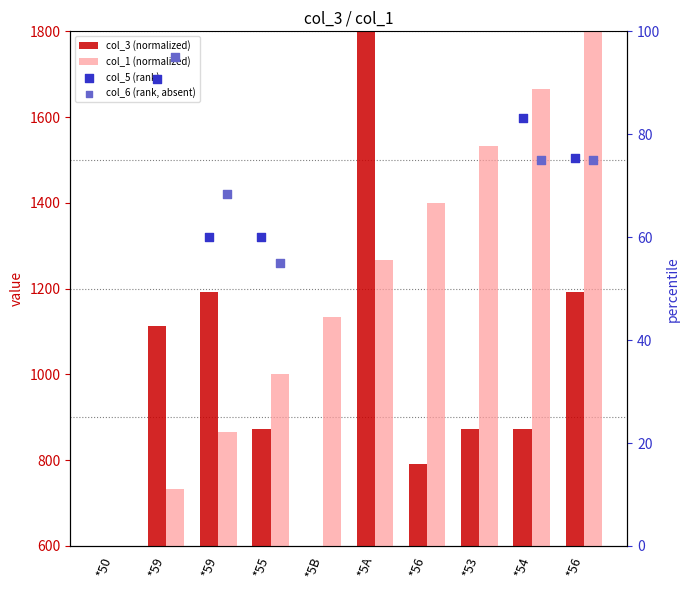

What is the total value across all series at *55?

1987.0